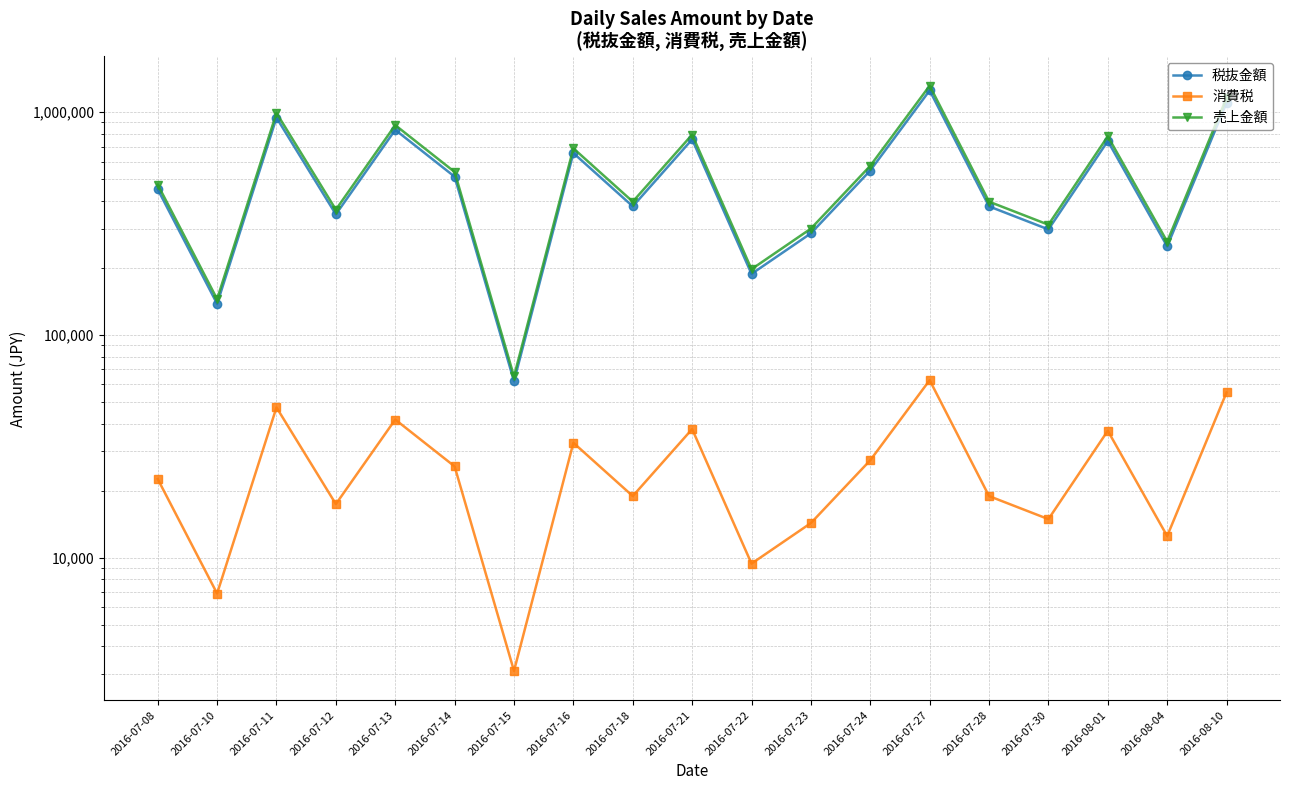

At which label is 税抜金額 closest to 657650?

2016-07-16